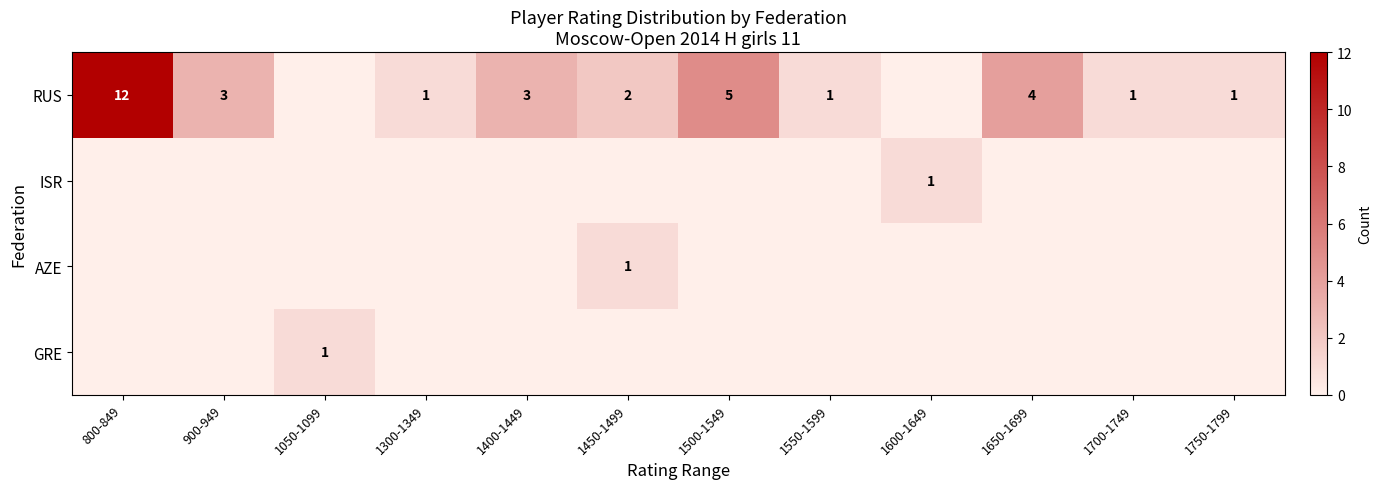

Is it true that RUS equals 0 at 1300-1349?

False